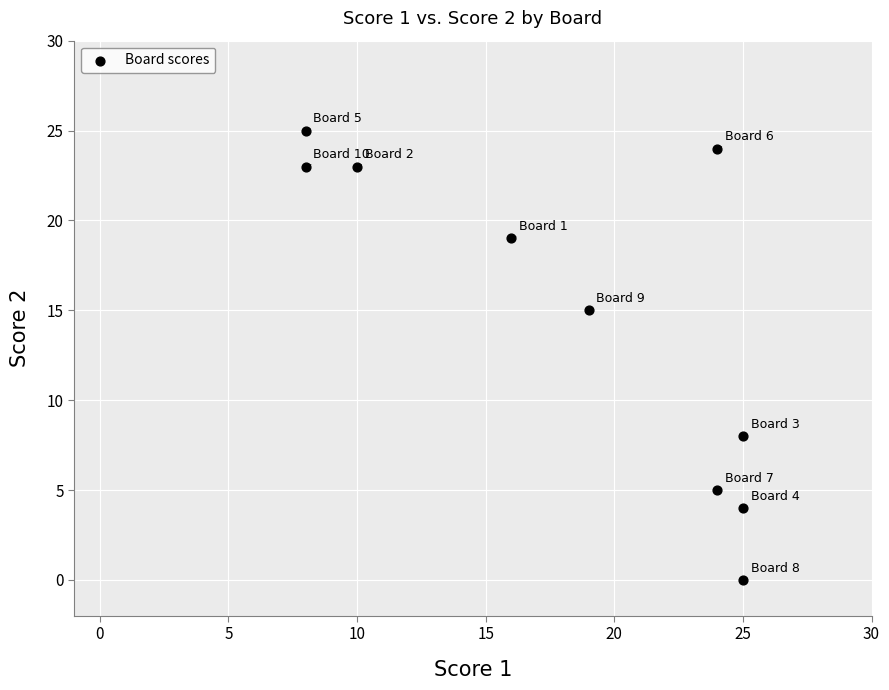

What is the range of Y values (max minus min)?

25